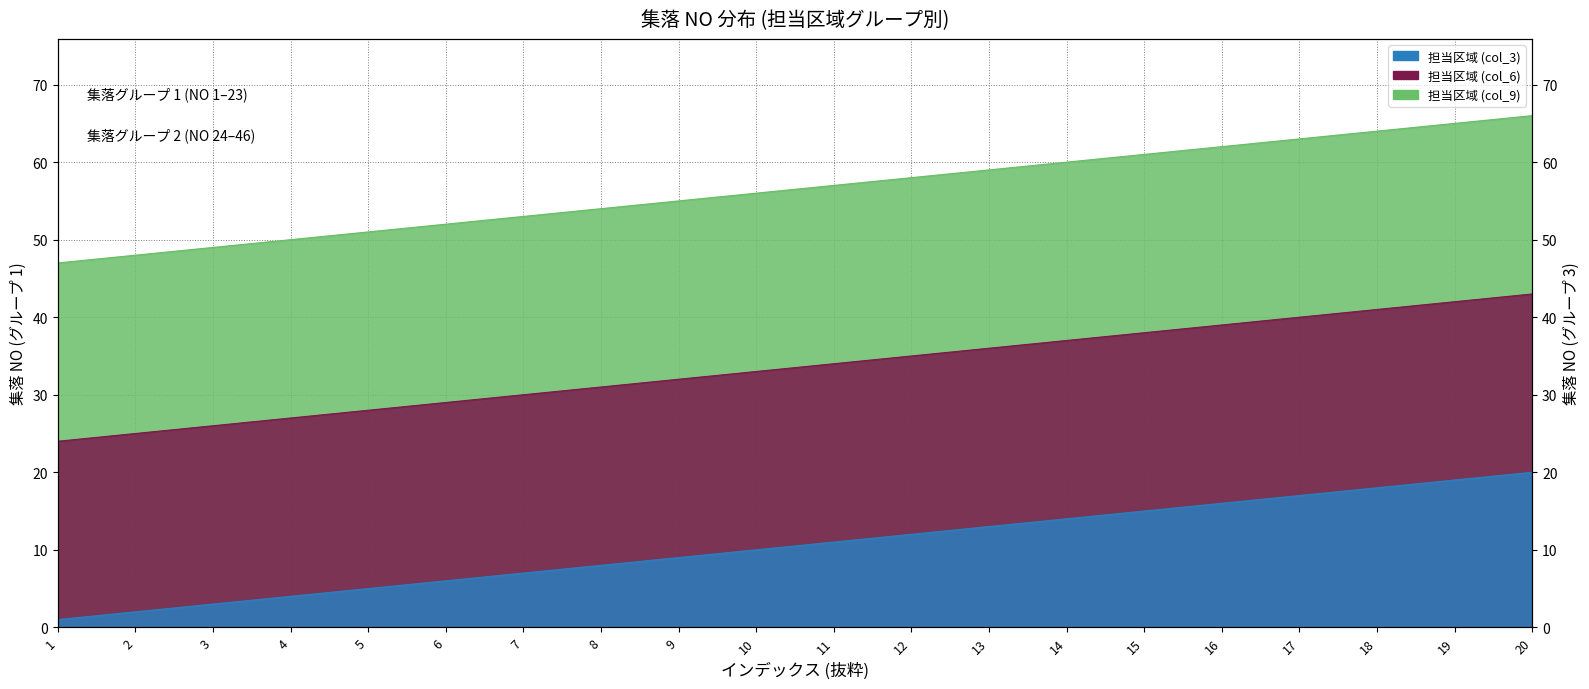

What is the spread (max minus min) of values at 16?

46